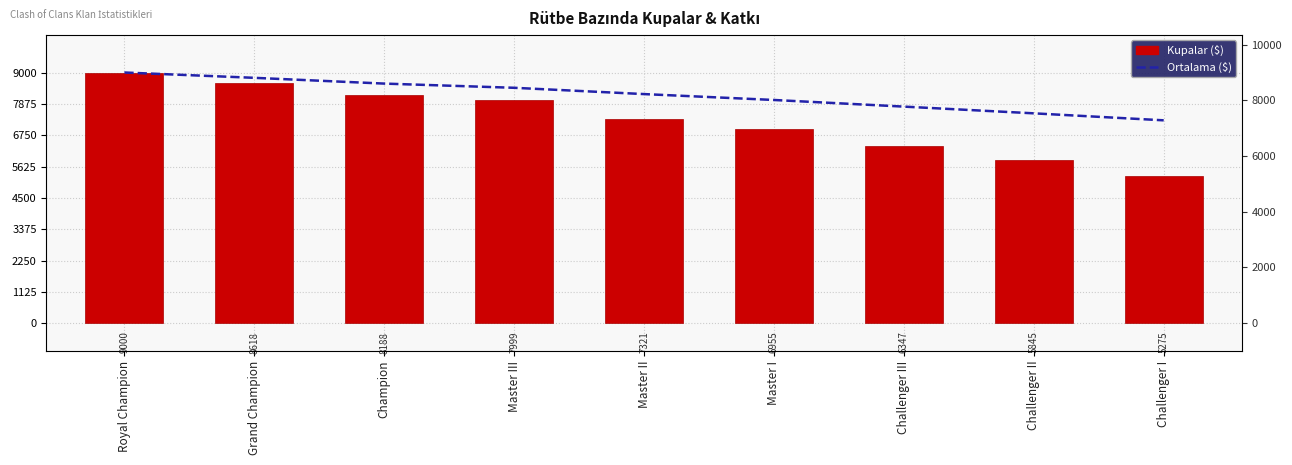

True or false: Kupalar ($) has a value of 8618.0 at Grand Champion.

True